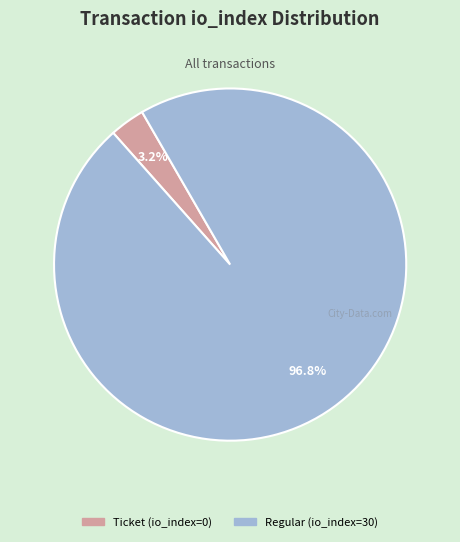

How many segments does this pie chart have?

2